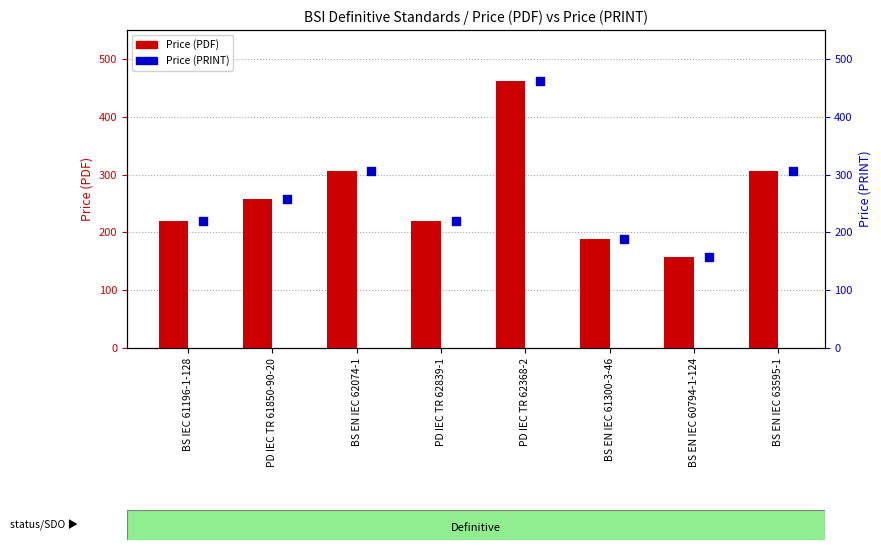

Which series reaches the maximum Y coordinate?

Price (PDF)